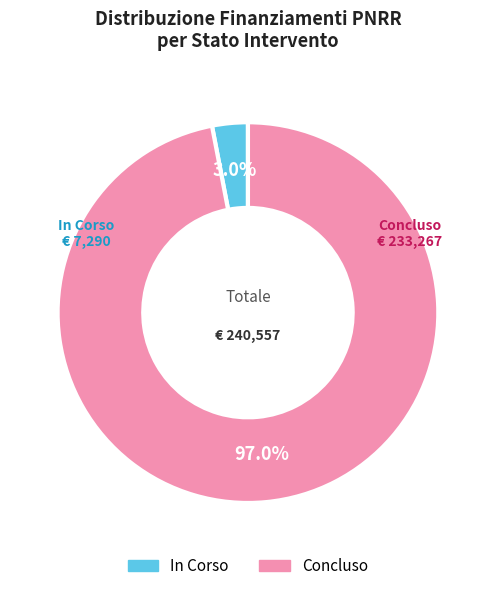

How many segments does this pie chart have?

2